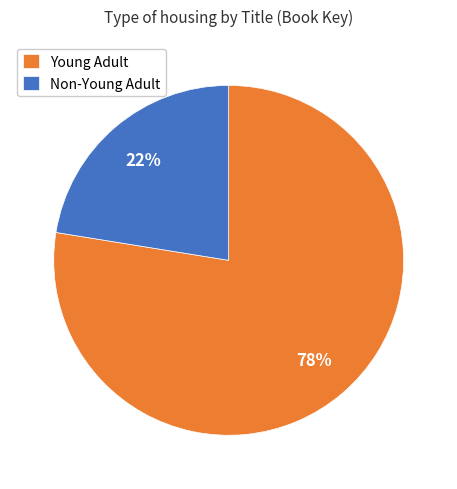

Between Young Adult and Non-Young Adult, which is larger?

Young Adult